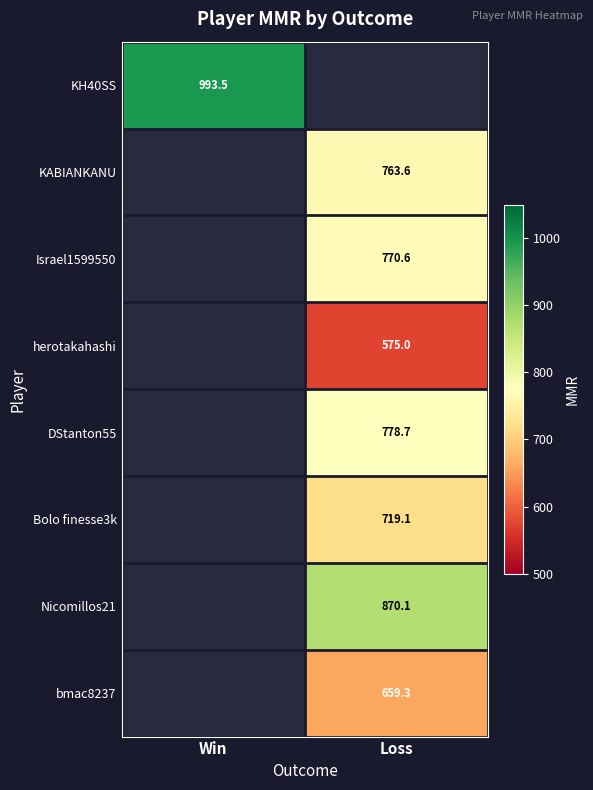

What is the smallest value displayed?

575.0